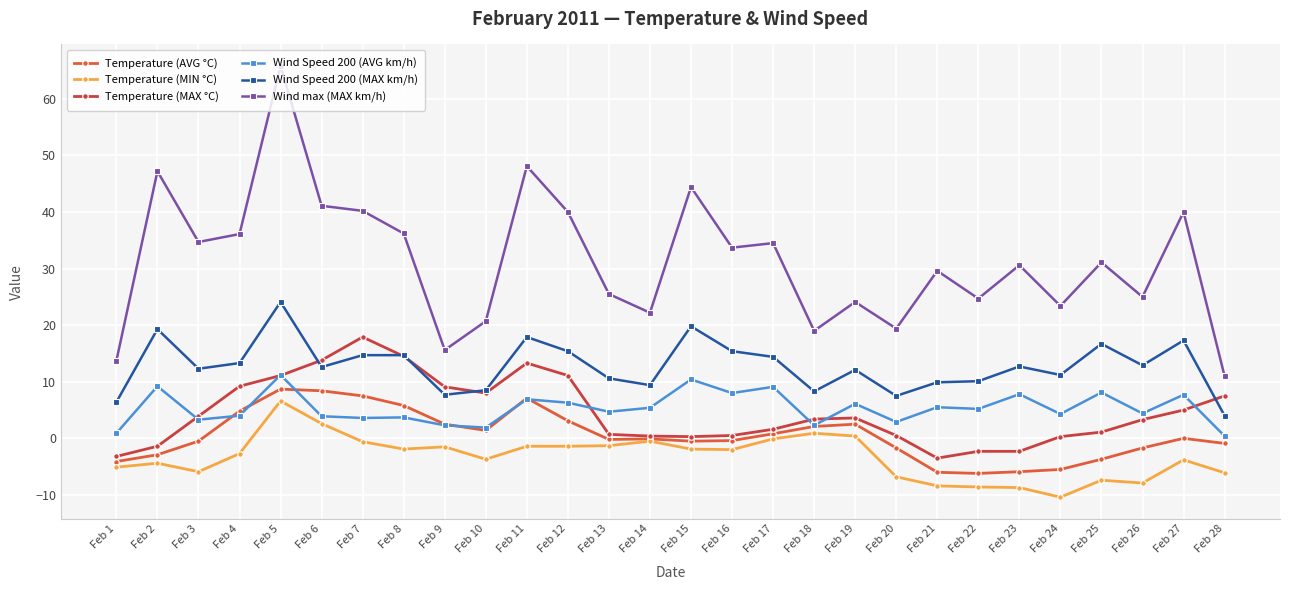

Rank the categories by Temperature (MIN °C) value from lowest to highest.

Feb 24, Feb 23, Feb 22, Feb 21, Feb 26, Feb 25, Feb 20, Feb 28, Feb 3, Feb 1, Feb 2, Feb 27, Feb 10, Feb 4, Feb 16, Feb 8, Feb 15, Feb 9, Feb 11, Feb 12, Feb 13, Feb 7, Feb 14, Feb 17, Feb 19, Feb 18, Feb 6, Feb 5